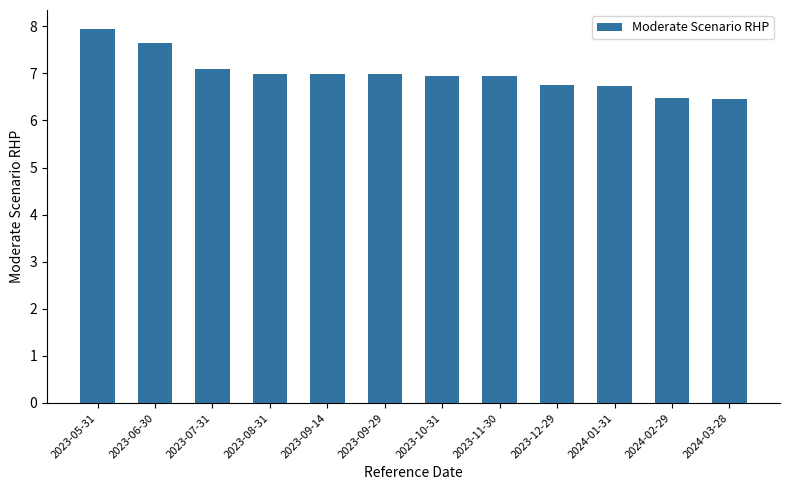

What is the approximate value at 2023-11-30?

6.9